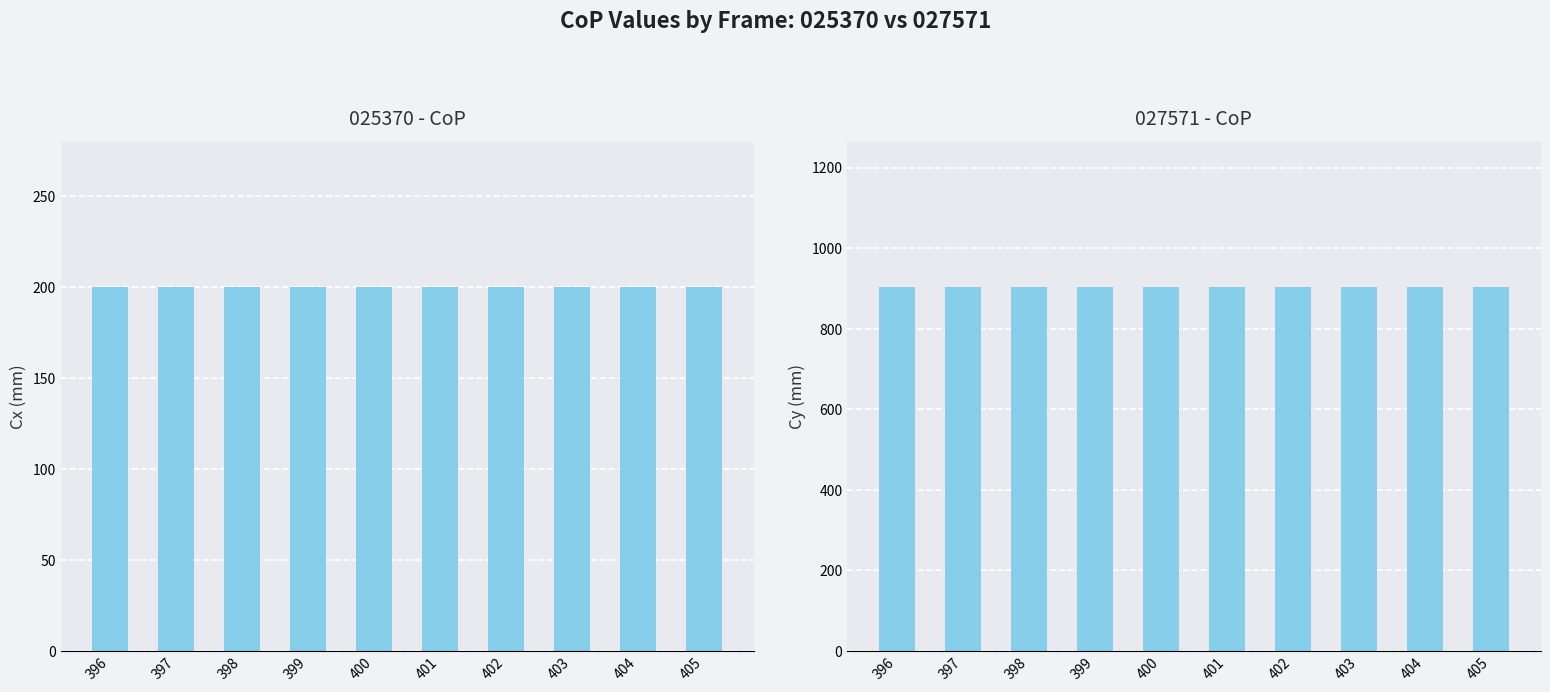

What is the difference between the highest and lowest values at 405?

703